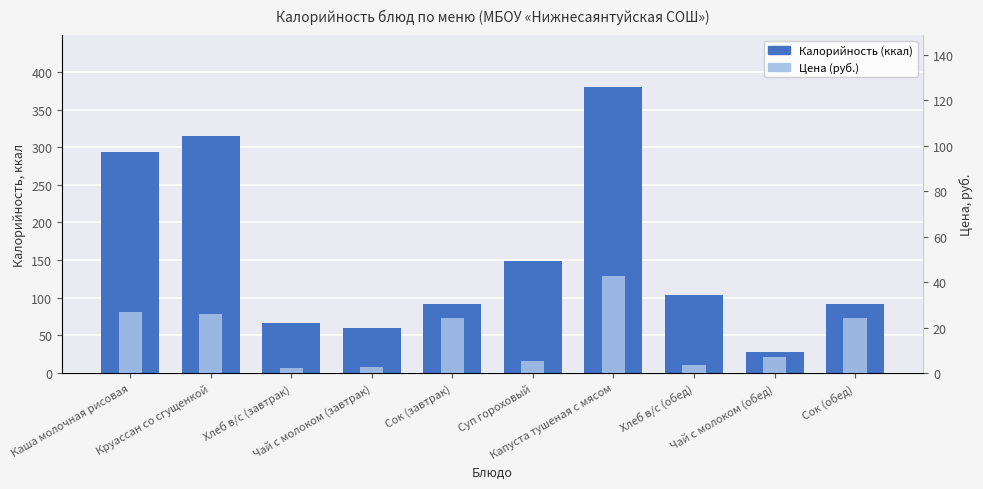

Where is Калорийность nearest to the value 204?

Суп гороховый